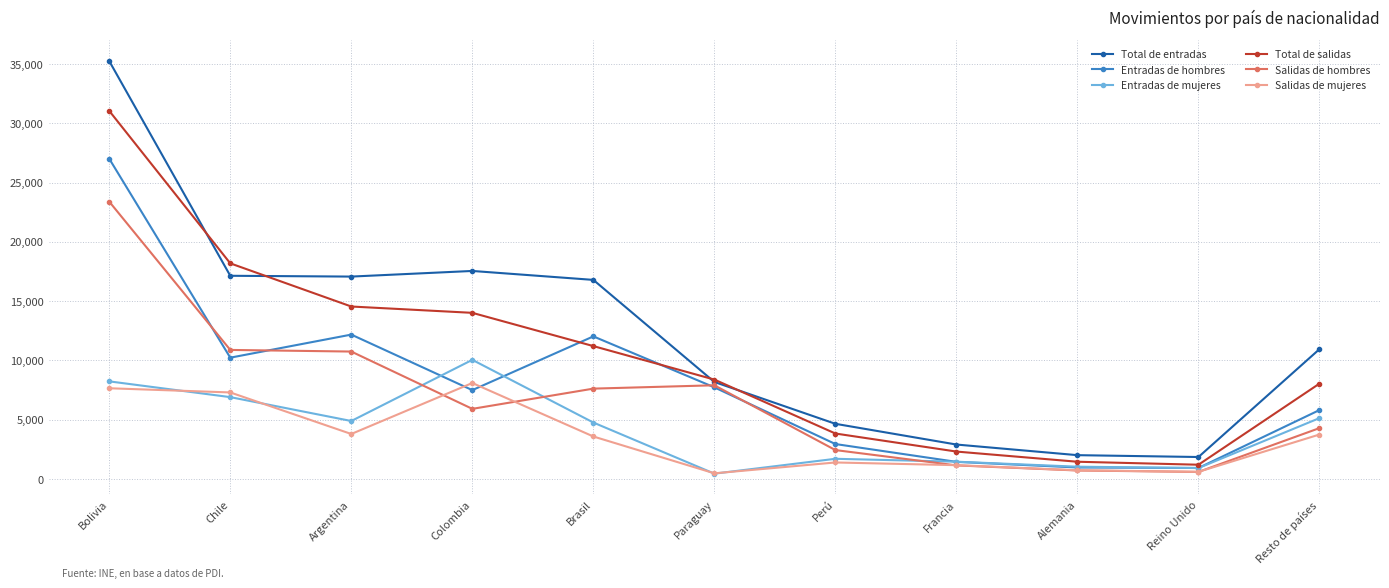

True or false: Entradas de hombres has a value of 13162 at Bolivia.

False